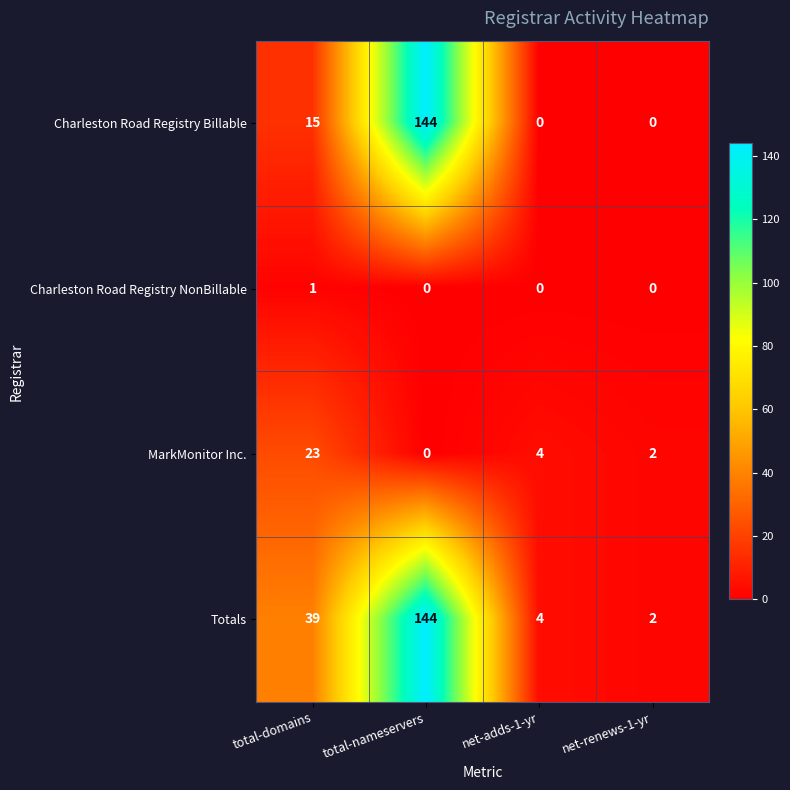

How many series are shown in this chart?

4